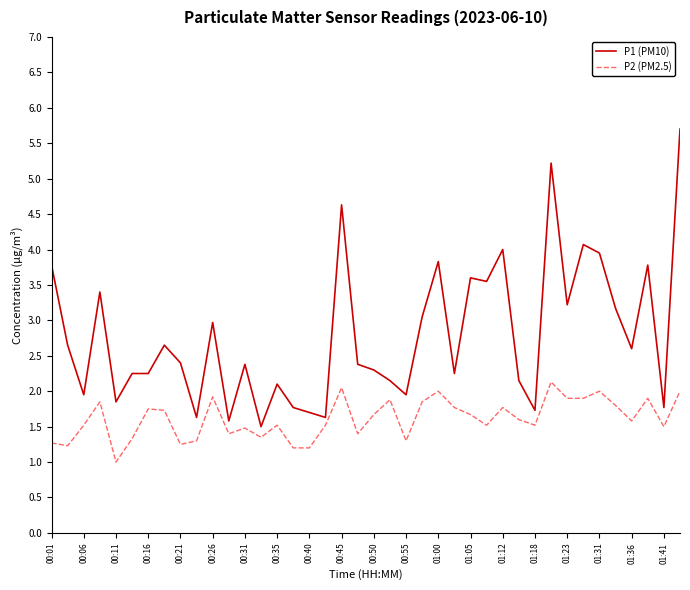

Which series has the widest spread of values?

P1 (PM10)